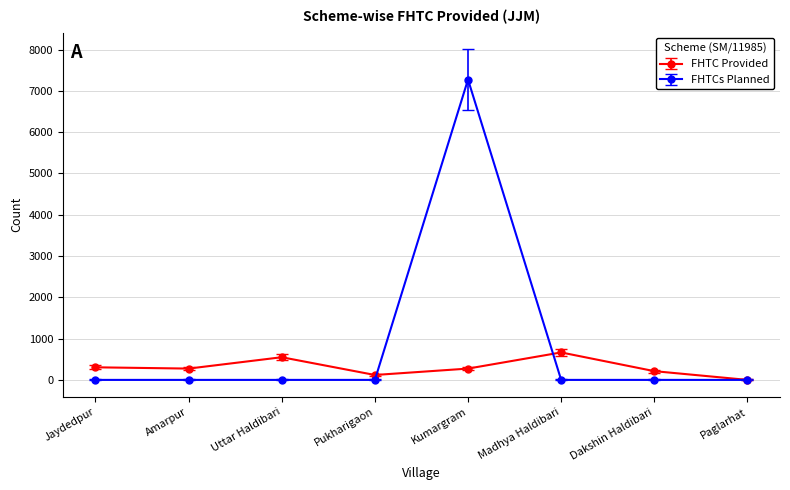

Which series has the largest range (max minus min)?

FHTCs Planned